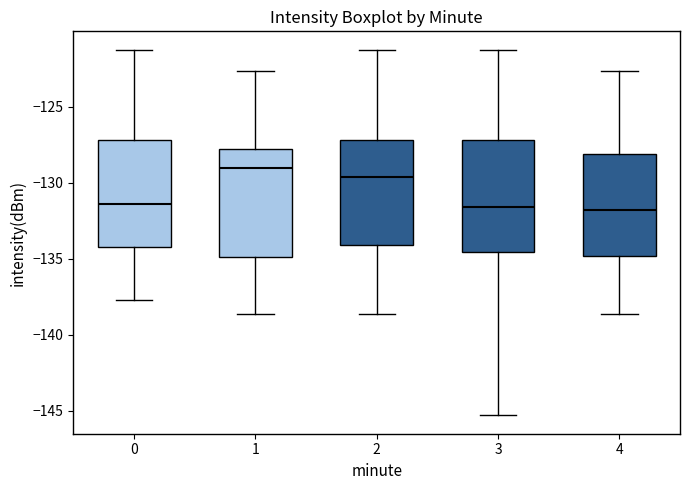

Reading left to right, read every box against the y-axis: the position of its median line, the range the box covers, and the ends of its whiskers. The values are not printed on the chart, so give them approximately, as read against the axis.

0: median -131.5, box -134.0 to -127.0, whiskers -137.5 to -121.0
1: median -129.0, box -135.0 to -128.0, whiskers -138.5 to -122.5
2: median -129.5, box -134.0 to -127.0, whiskers -138.5 to -121.0
3: median -131.5, box -134.5 to -127.0, whiskers -145.5 to -121.0
4: median -132.0, box -135.0 to -128.0, whiskers -138.5 to -122.5